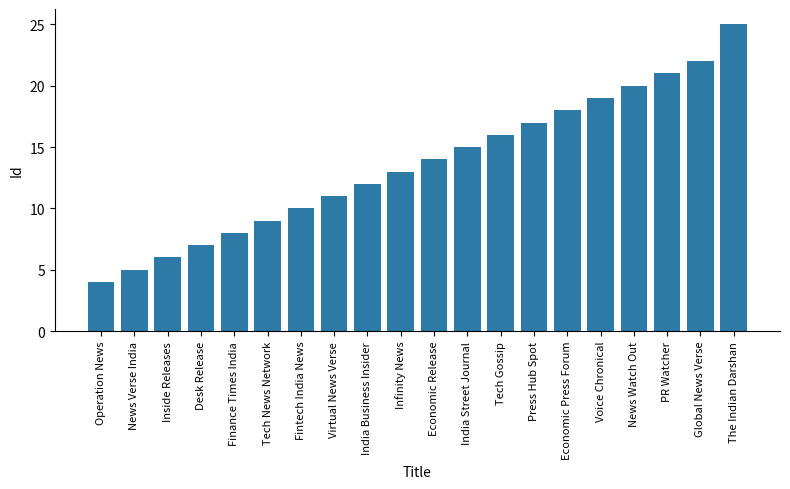

What is the smallest value displayed?

4